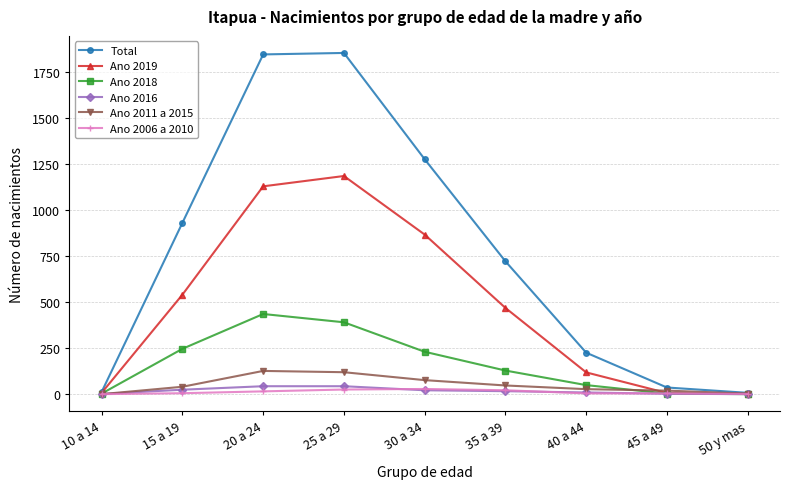

Where does the Total series first go above 721?

15 a 19